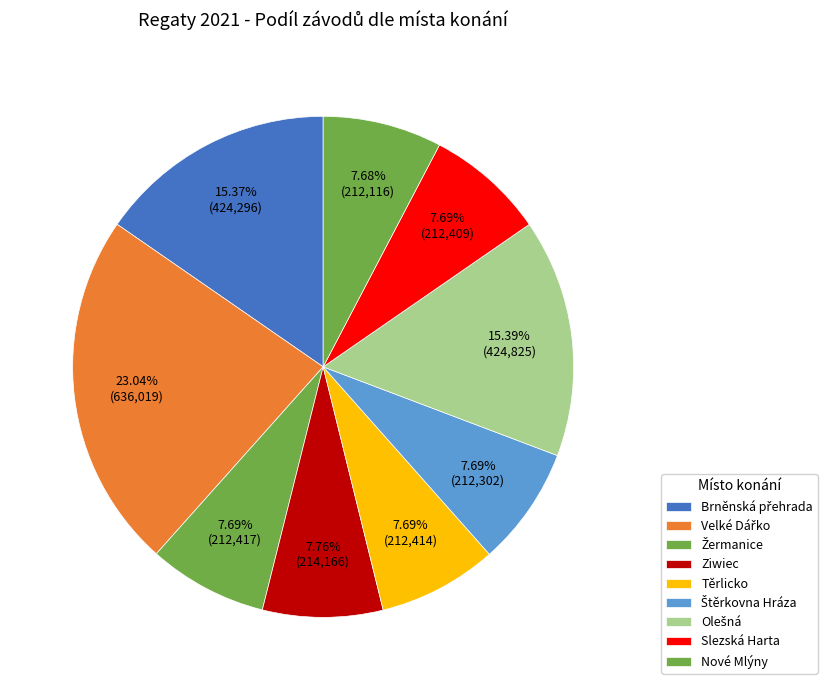

Which category has the biggest portion of the pie?

Velké Dářko